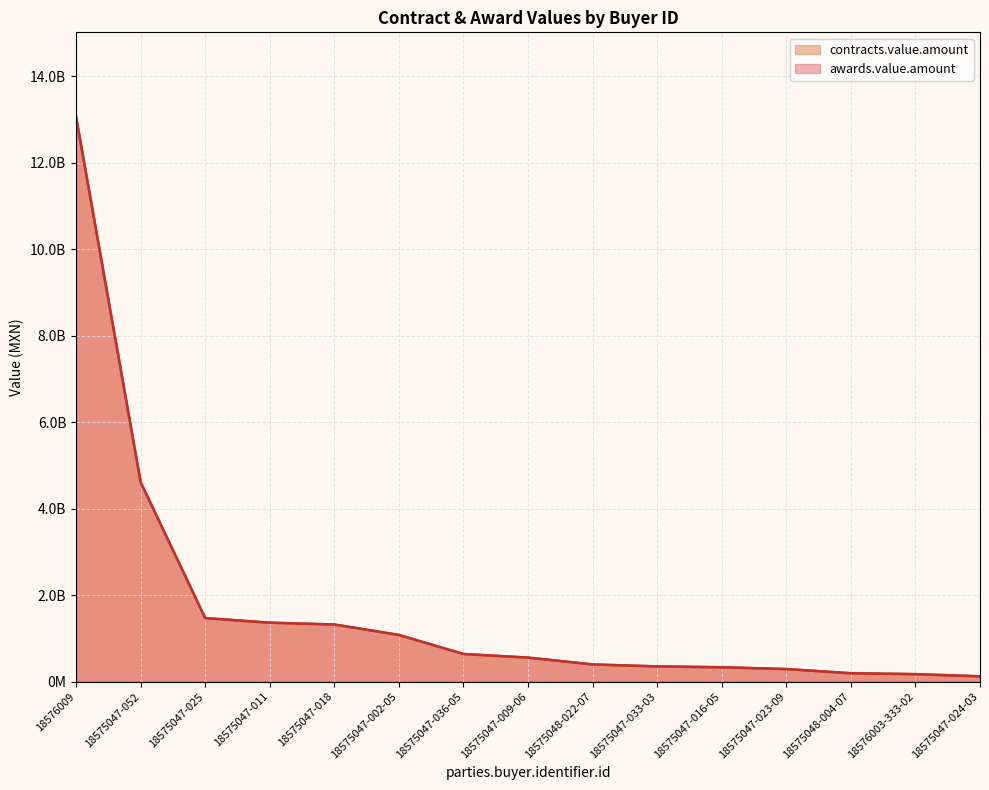

True or false: awards.value.amount and contracts.value.amount intersect in this chart.

False